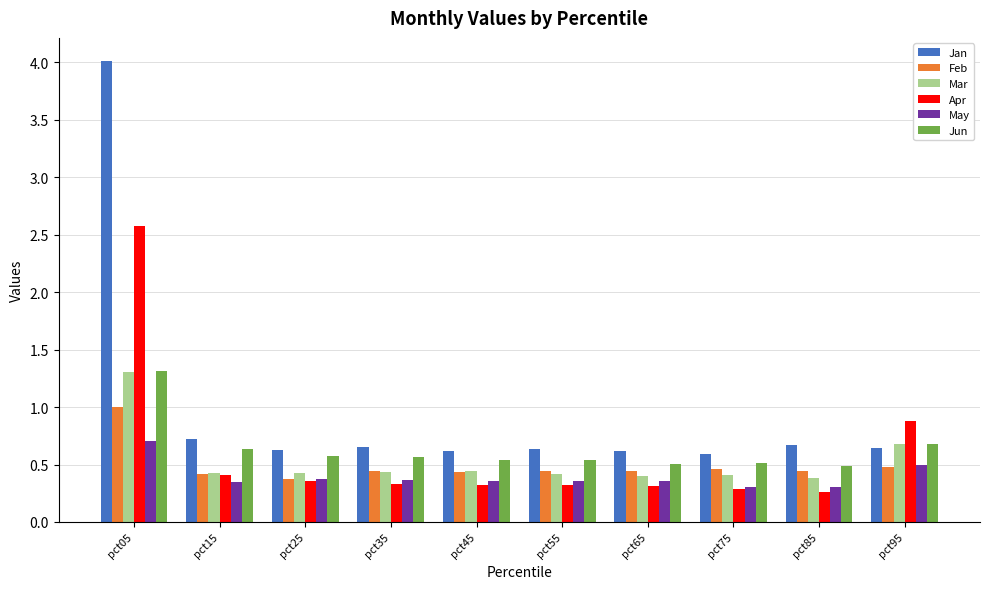

The Jun series shows 0.7 at pct65. True or false?

False